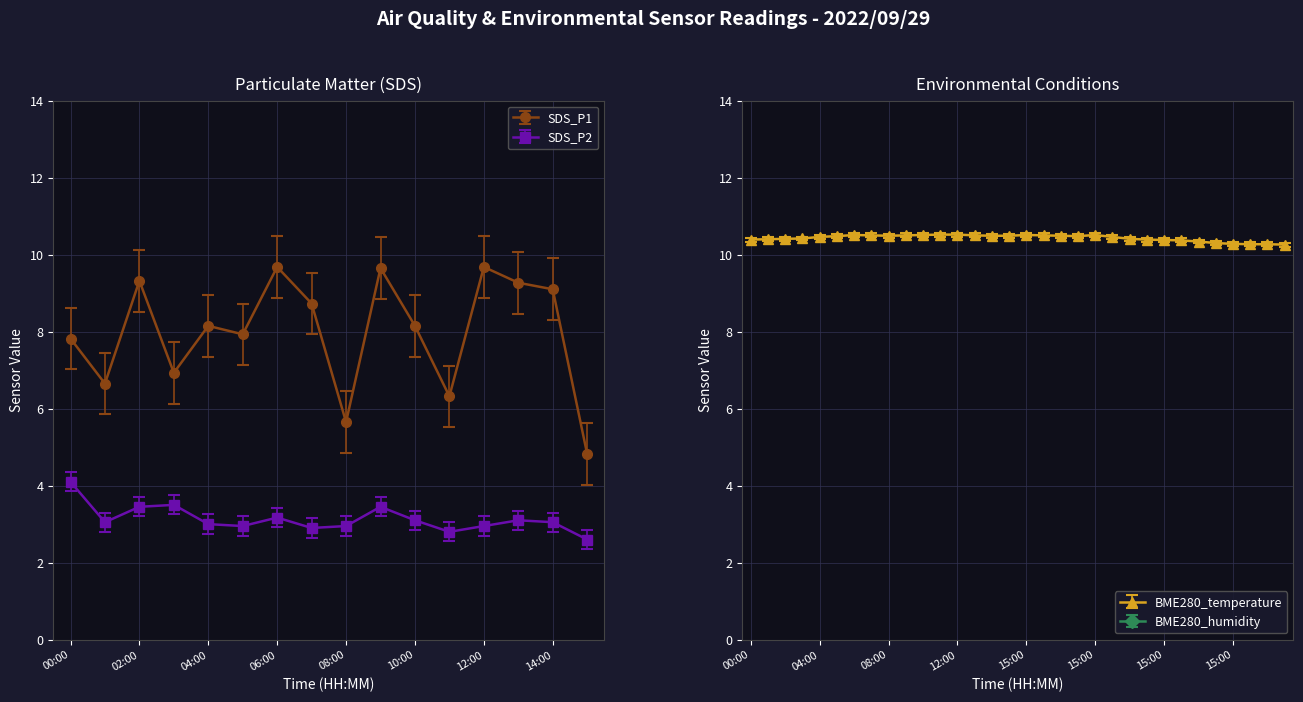

At which category does SDS_P1 reach its first local peak?

02:00